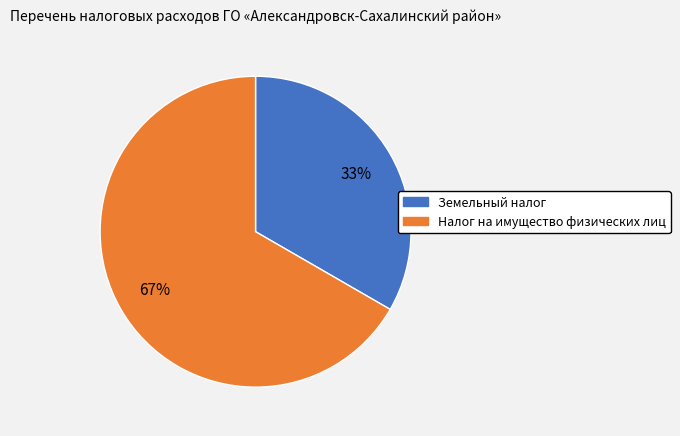

Between Налог на имущество физических лиц and Земельный налог, which is larger?

Налог на имущество физических лиц